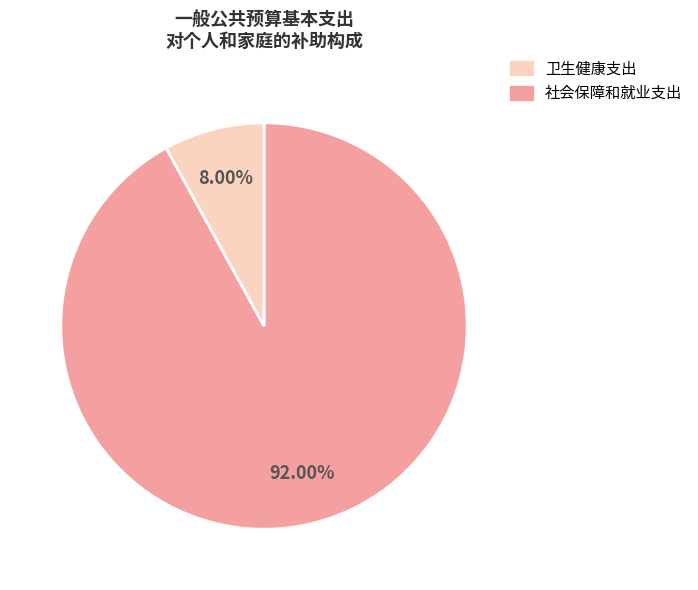

How many segments does this pie chart have?

2